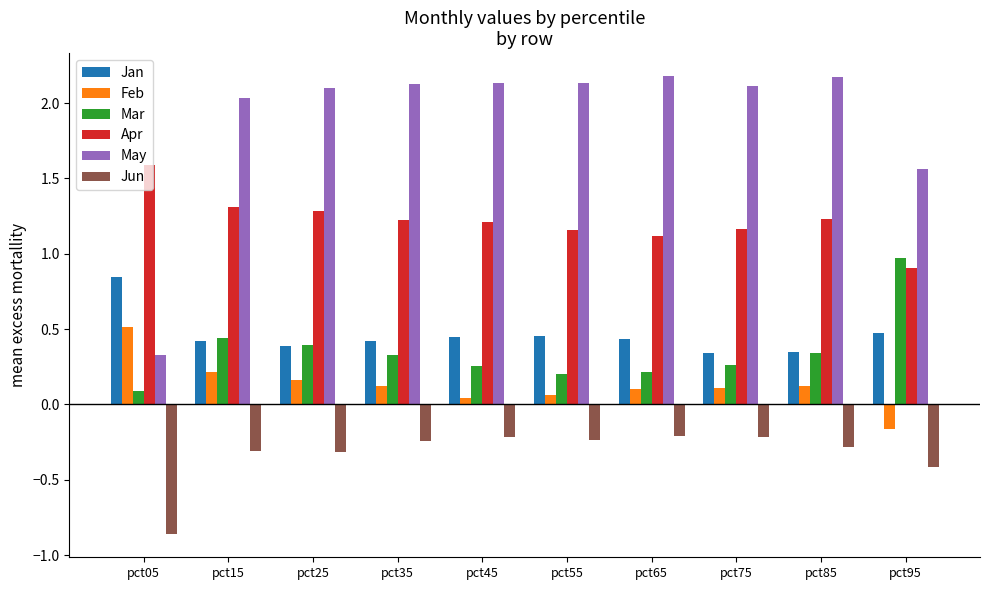

The value of Mar at pct25 is 0.2. True or false?

False